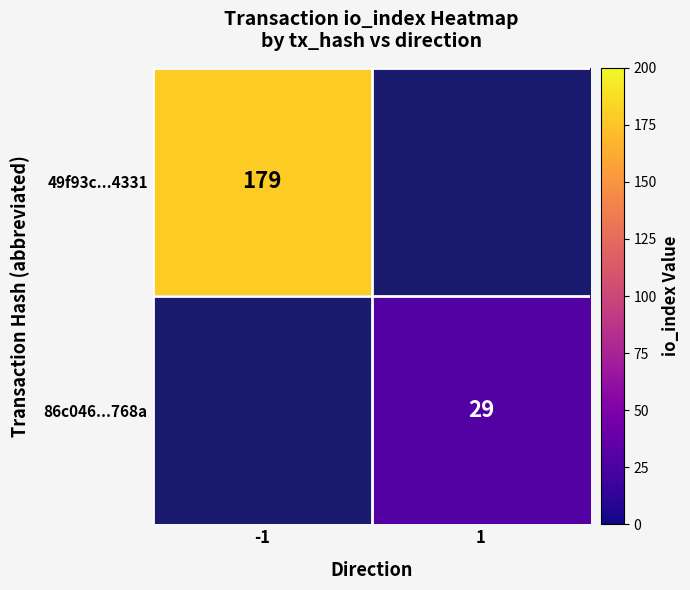

Which label corresponds to the smallest value in the chart?

1